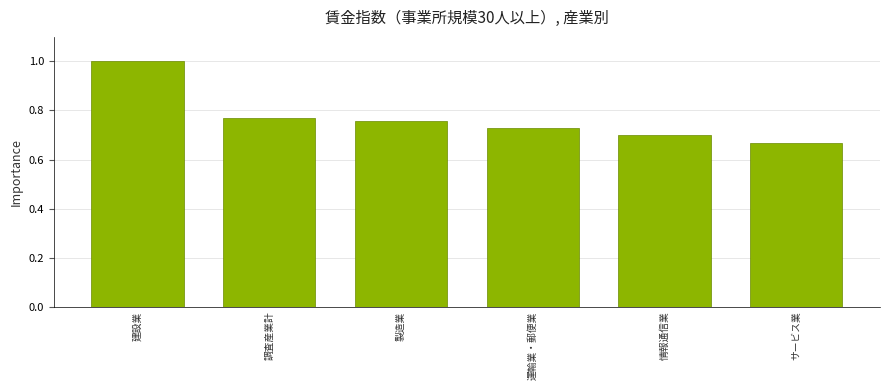

What is the change in value from 建設業 to 運輸業・郵便業?

-0.3